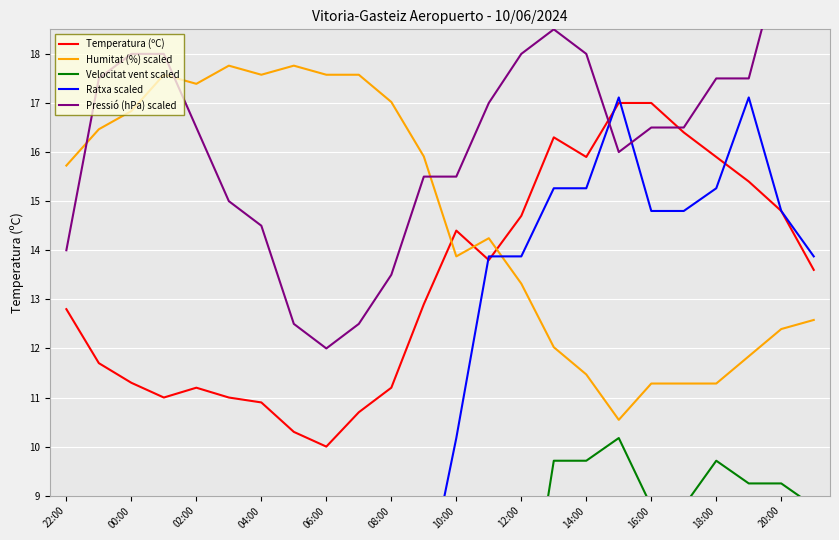

At which label does Humitat (%) scaled first exceed 15?

22:00